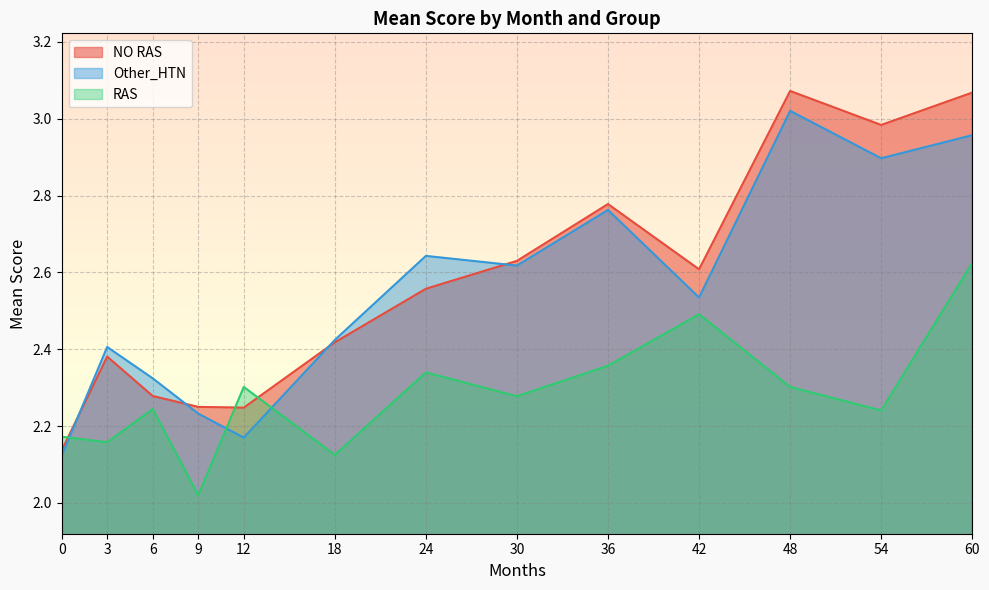

Which series has the largest range (max minus min)?

NO RAS